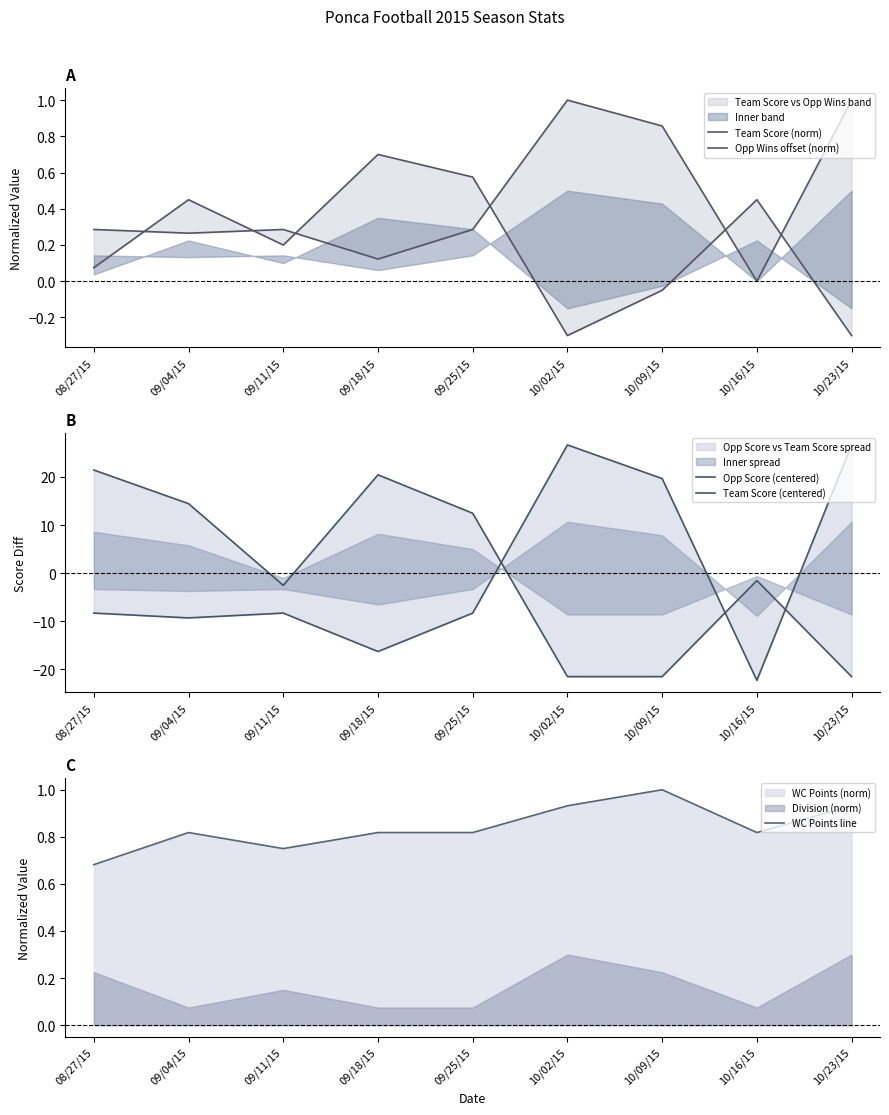

At which label does WC Points line reach its peak?

10/09/15